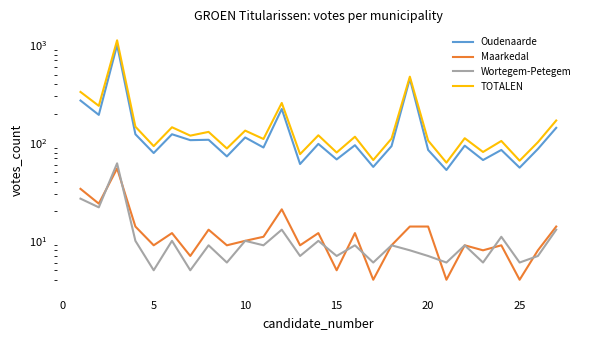

List the series in order of their peak value, highest first.

TOTALEN, Oudenaarde, Wortegem-Petegem, Maarkedal